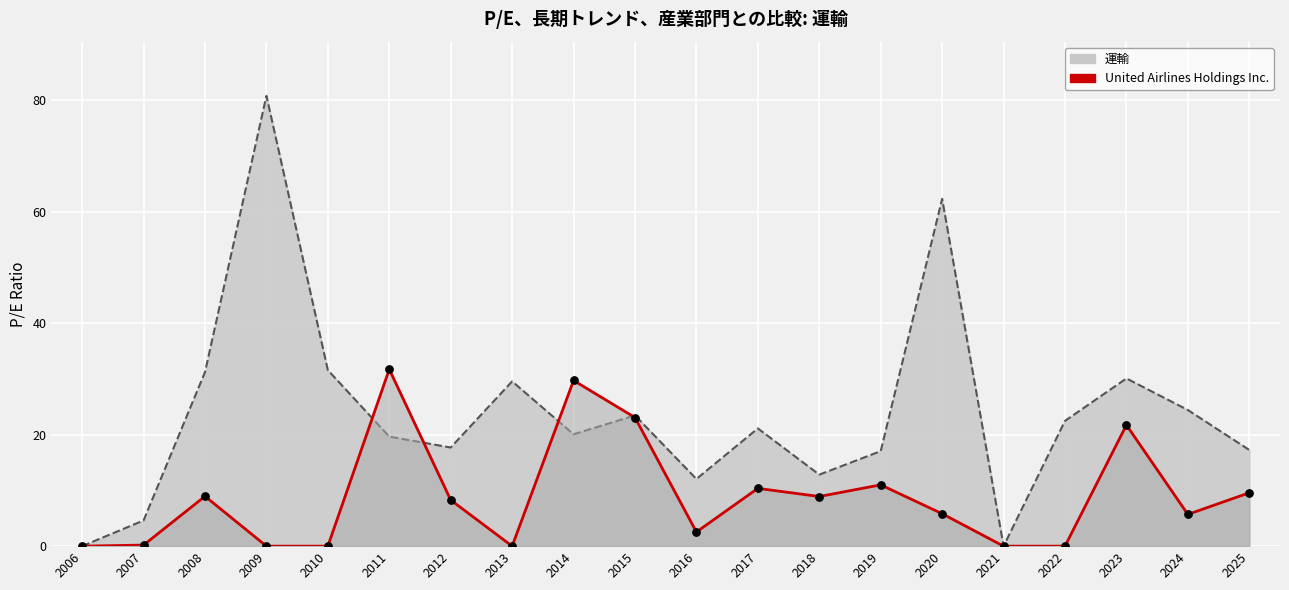

At how many categories does at least one series exceed 46?

2